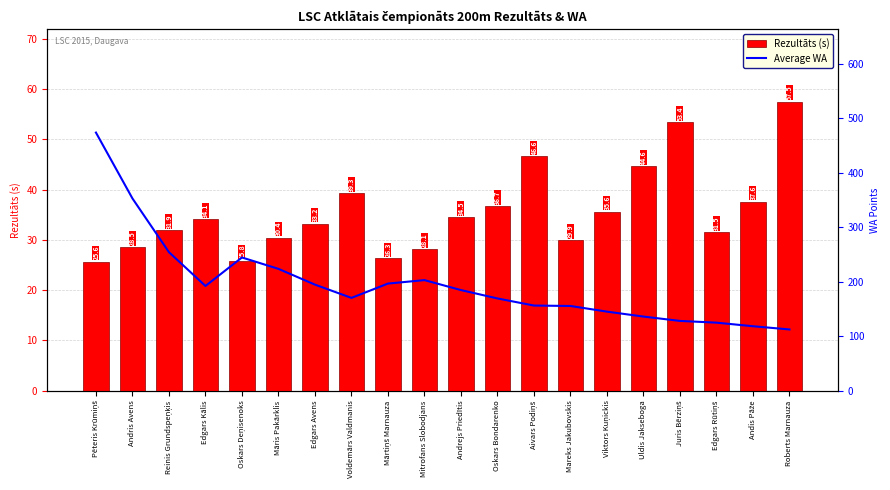

What is the spread (max minus min) of values at Oskars Deņisenoks?

218.8